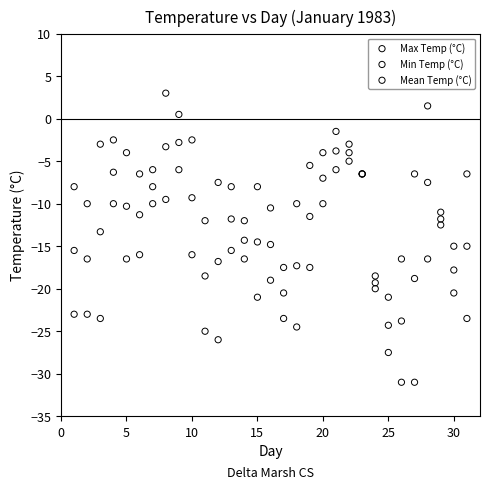

Which series reaches the maximum Y coordinate?

Max Temp (°C)